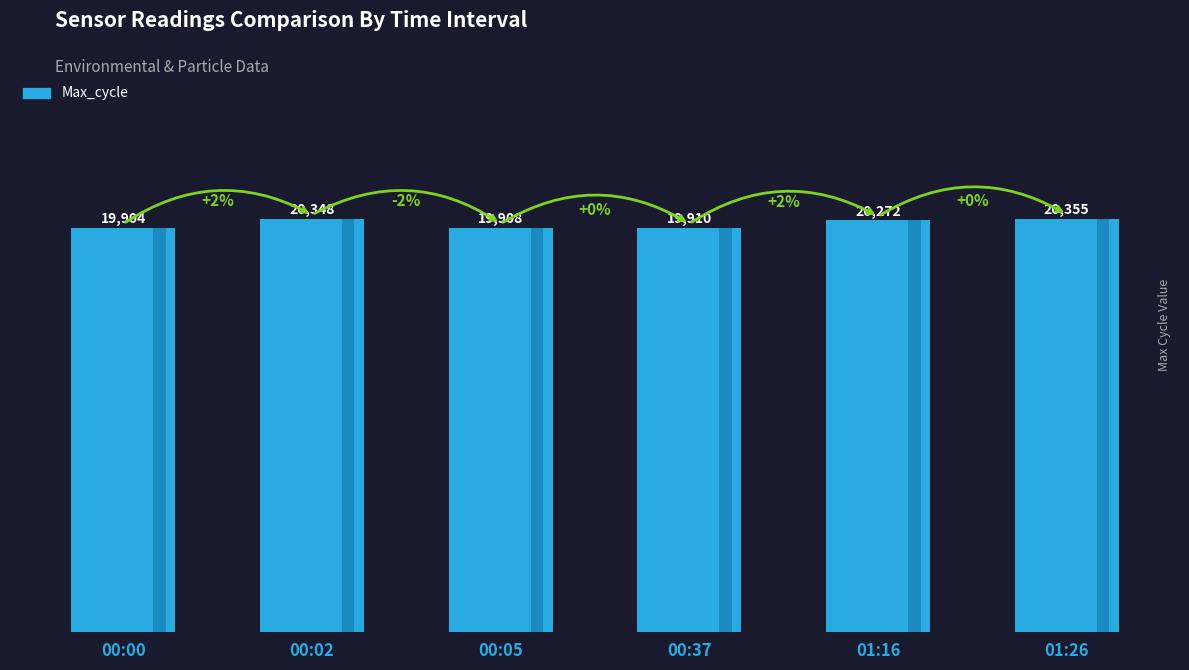

List the labels in order of value, largest first.

01:26, 00:02, 01:16, 00:37, 00:05, 00:00